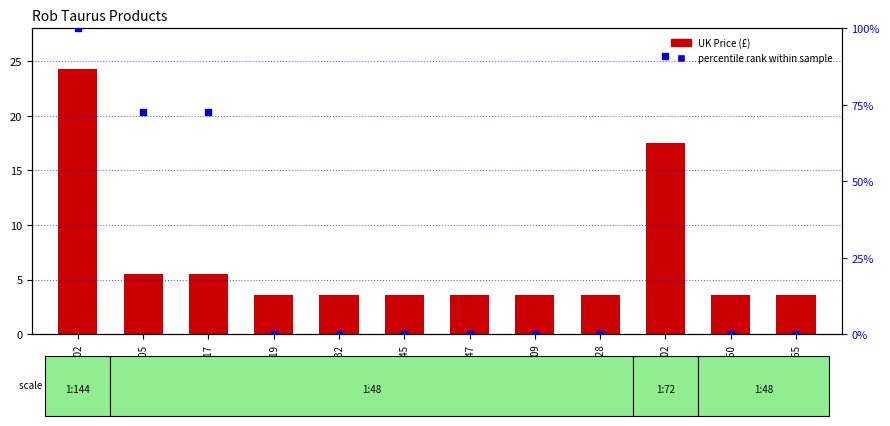

What is the total value across all series at RBT144002?

124.2